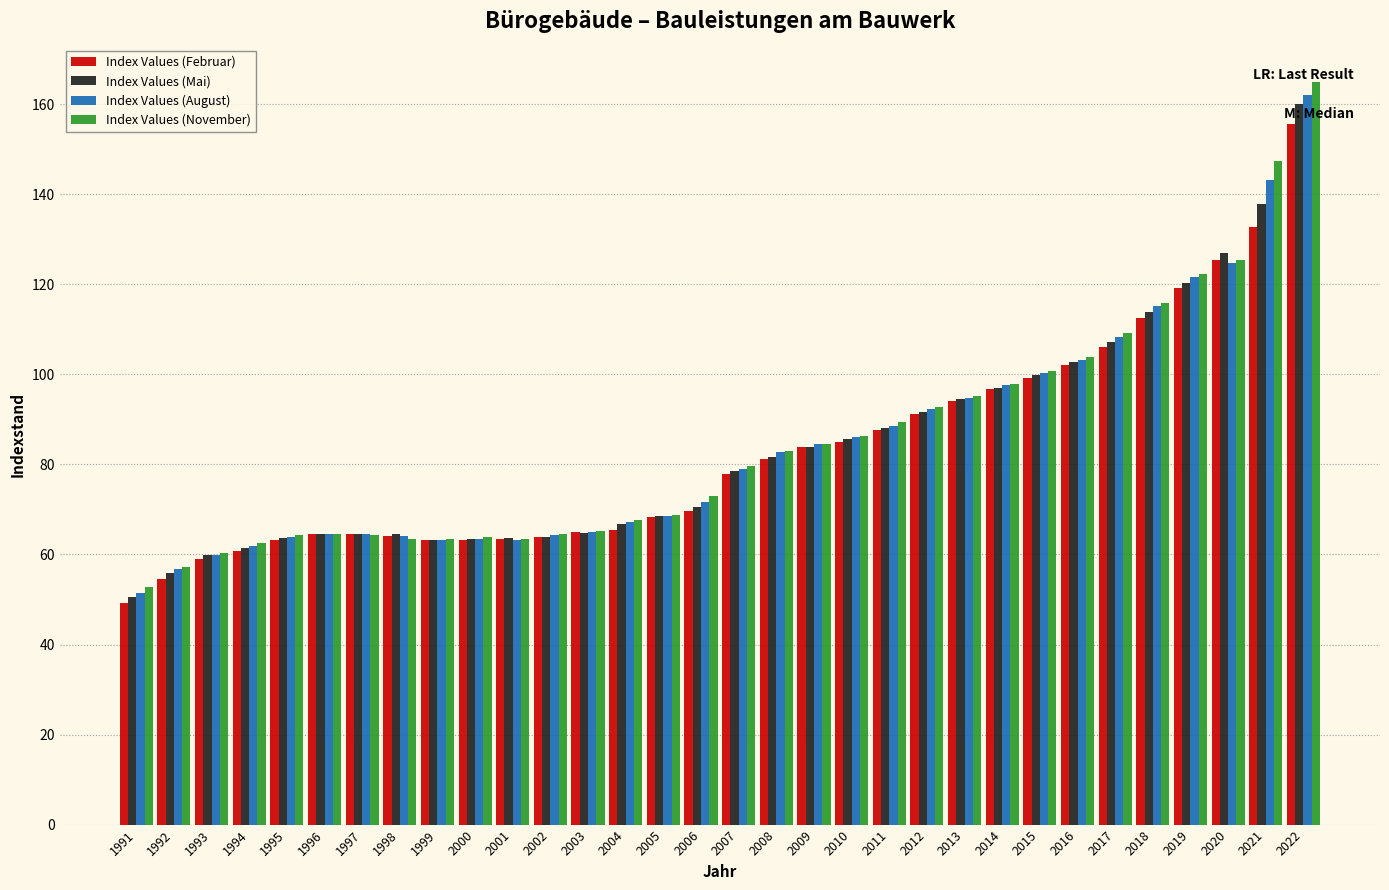

What is the approximate value of Index Values (August) at 2002?

64.3